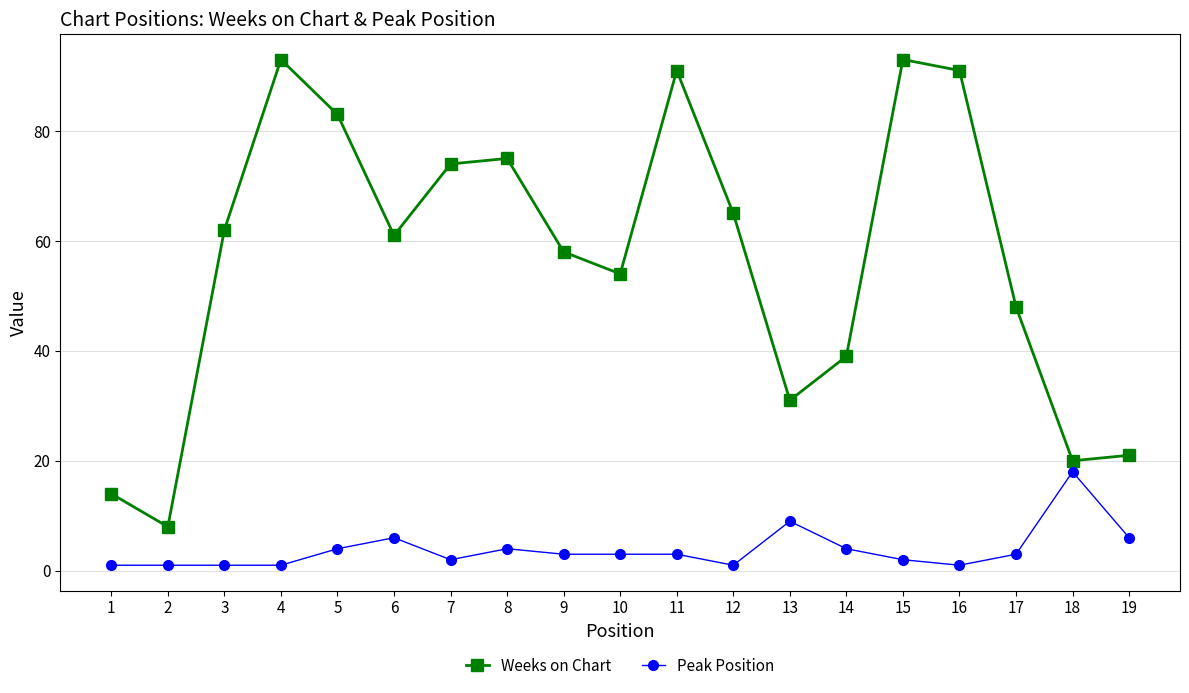

What is the difference between the second highest and minimum values in the Weeks on Chart series?

85